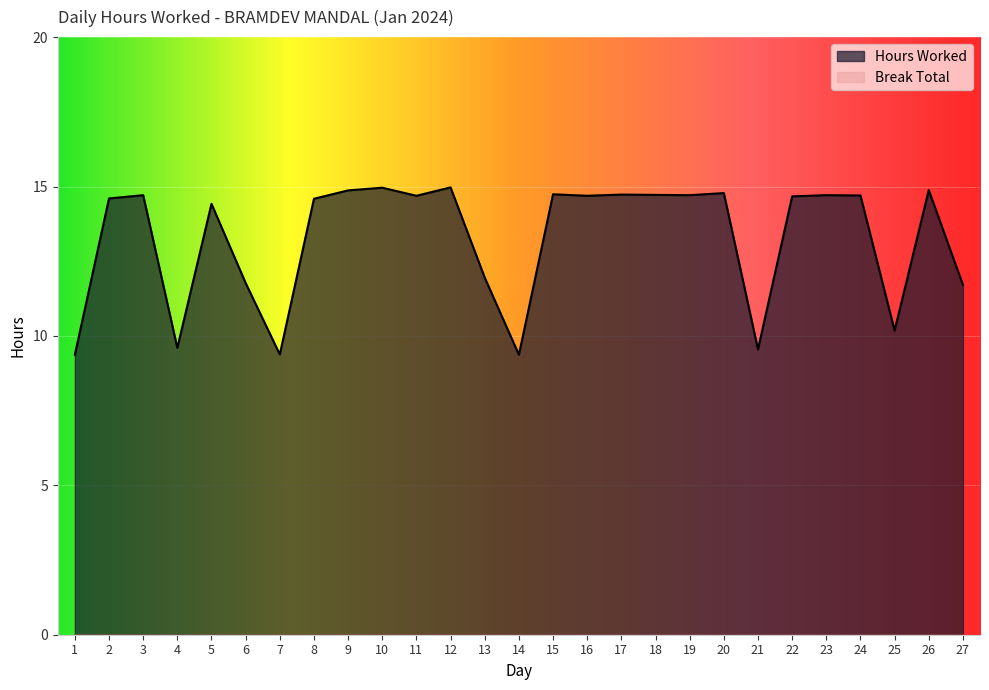

What is the change in value from 17 to 27?

-3.0